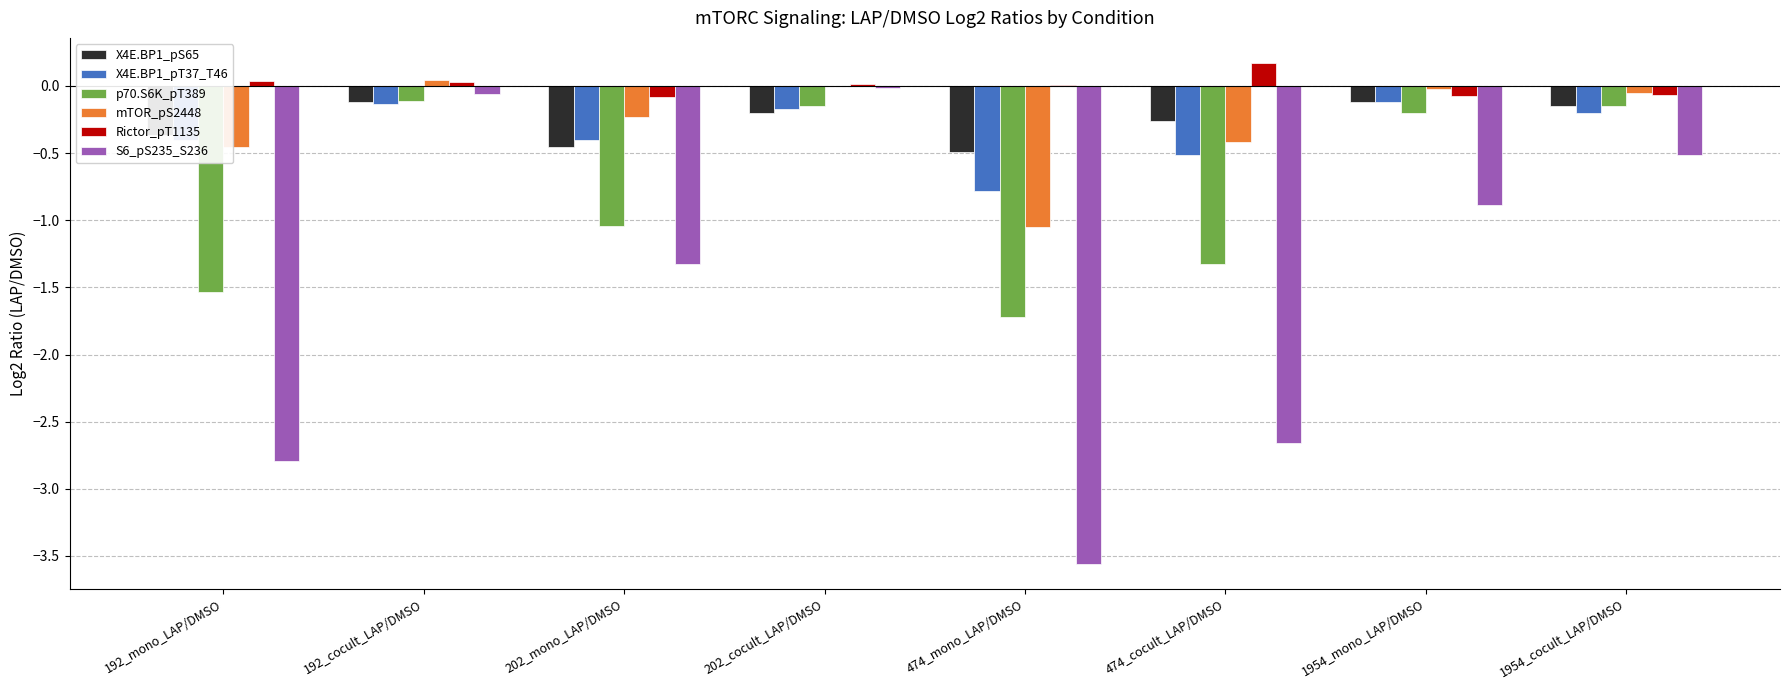

Which category has the highest value across all series?

474_cocult_LAP/DMSO